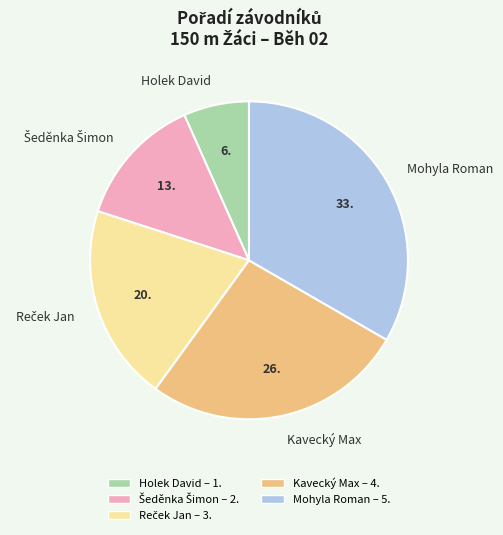

Between Holek David and Mohyla Roman, which is larger?

Mohyla Roman